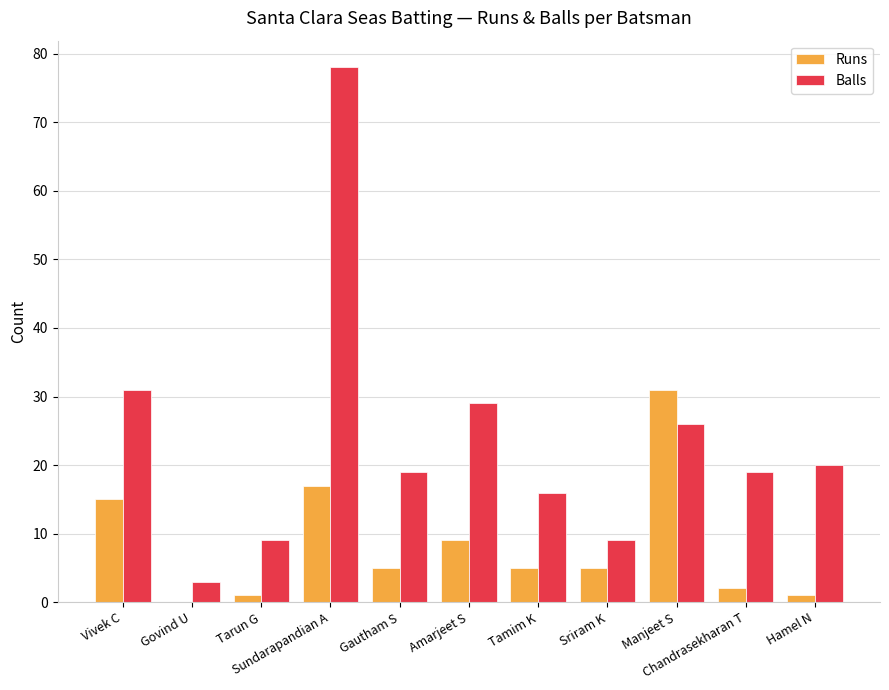

Where is Runs nearest to the value 15?

Vivek C